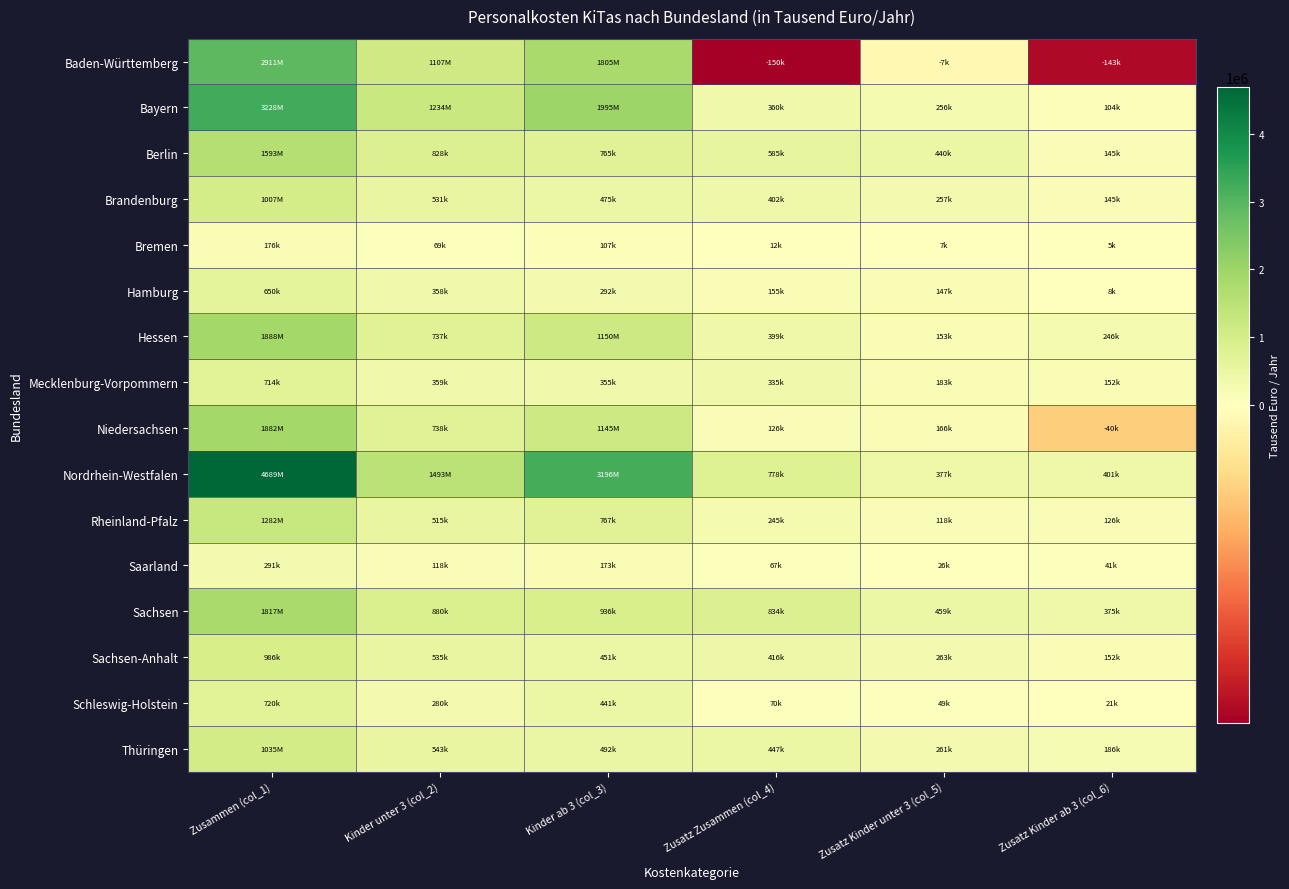

How many distinct data groups are displayed?

16